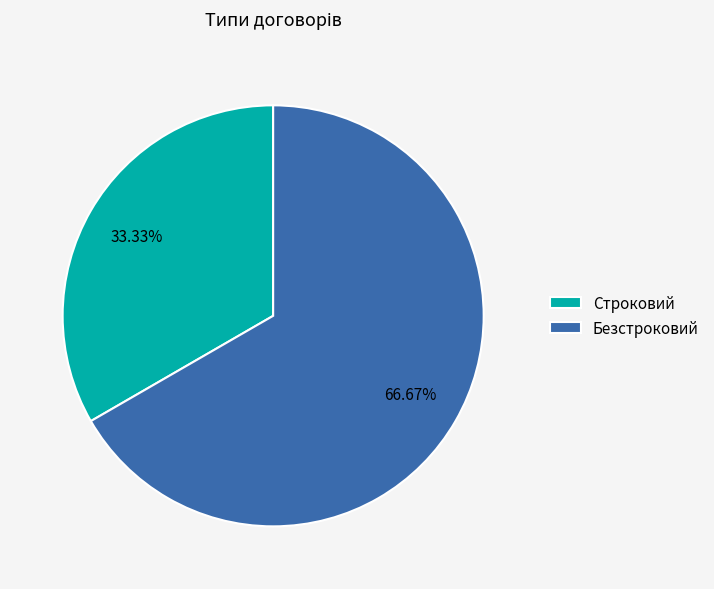

How many segments does this pie chart have?

2